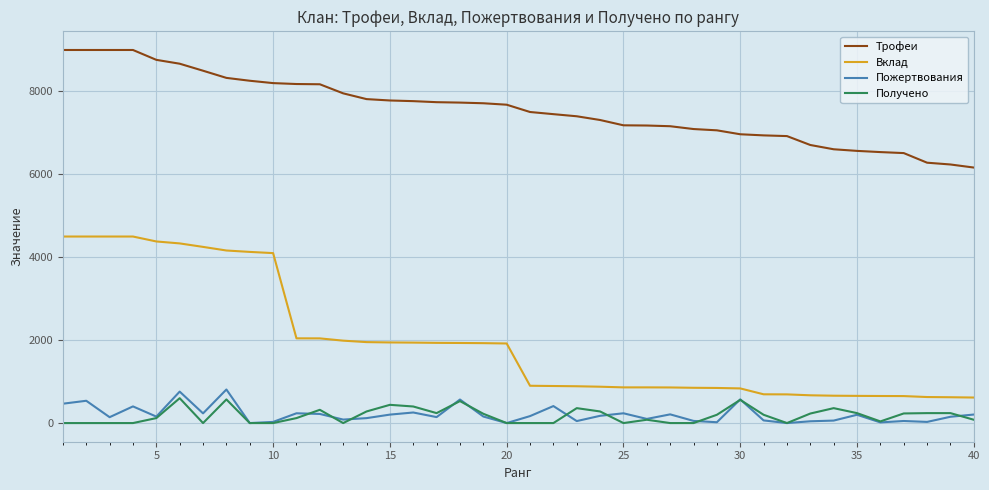

True or false: Получено and Вклад intersect in this chart.

False